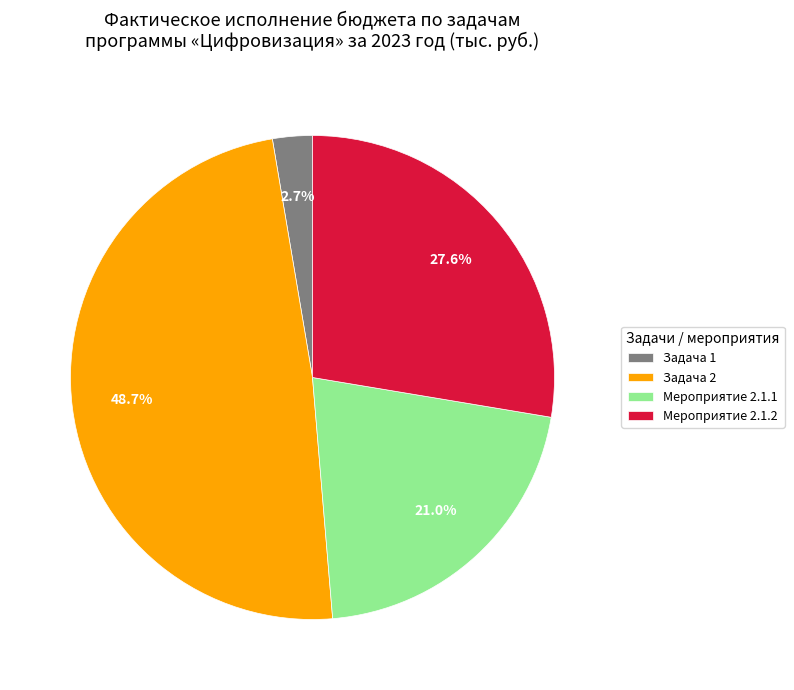

Which slice is the smallest?

Задача 1